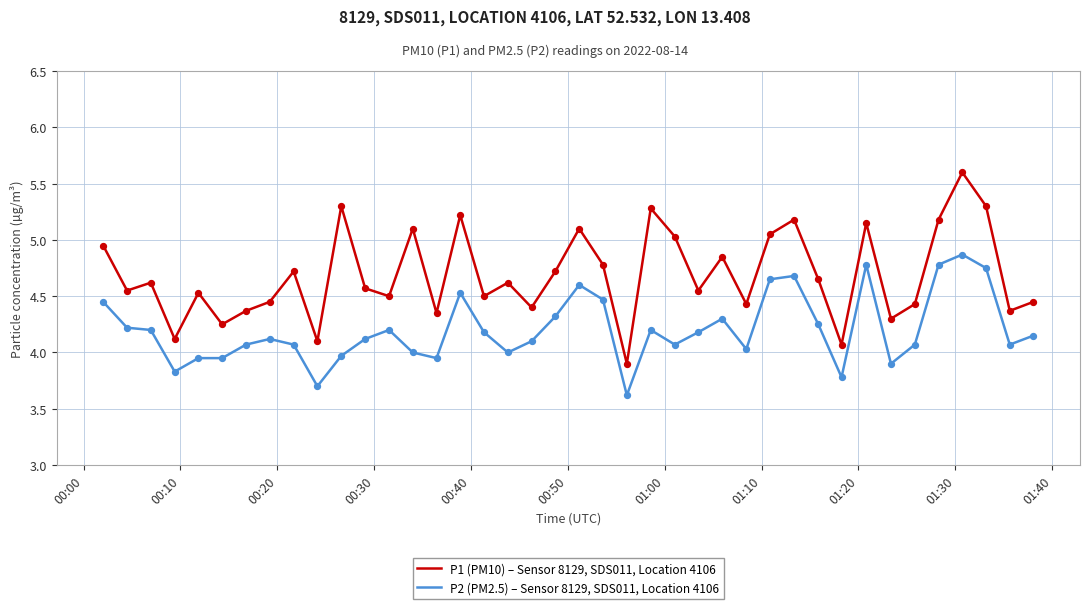

Which series has the largest total across all categories?

P1 (PM10) – Sensor 8129, SDS011, Location 4106